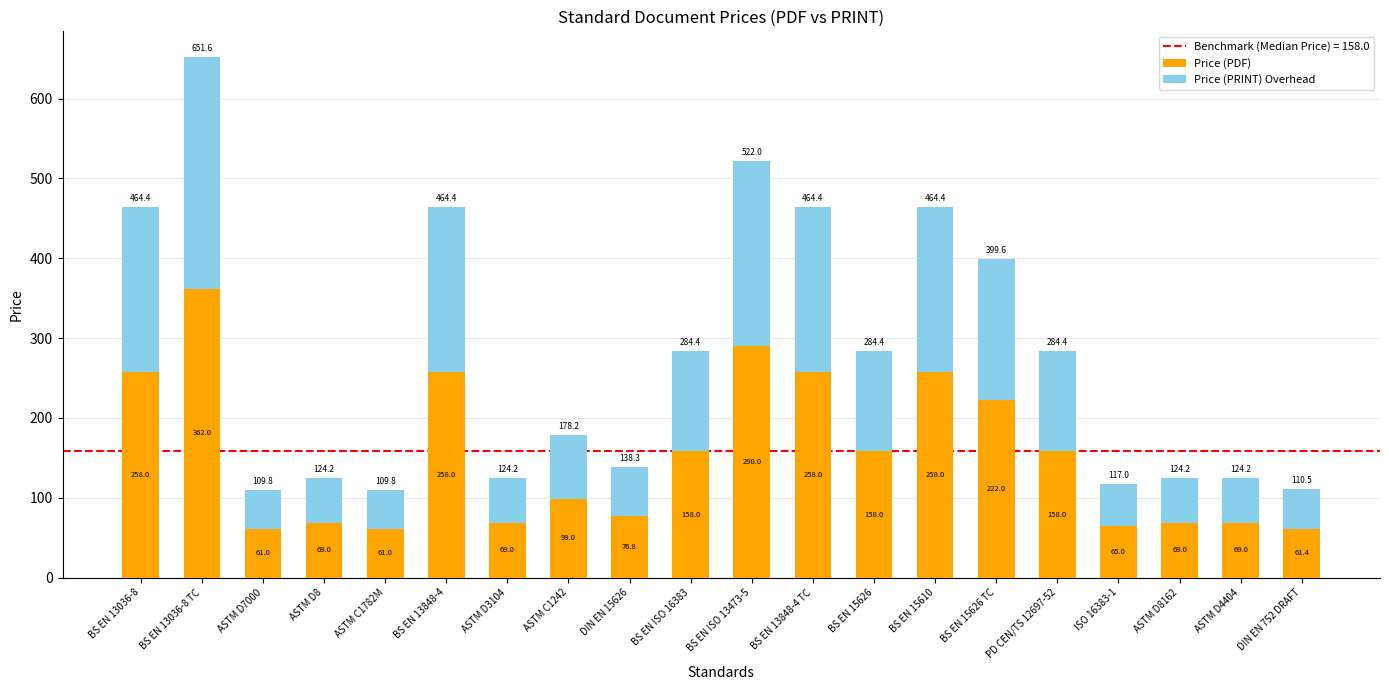

True or false: Price (PDF) has a value of 69.0 at ASTM D4404.

True